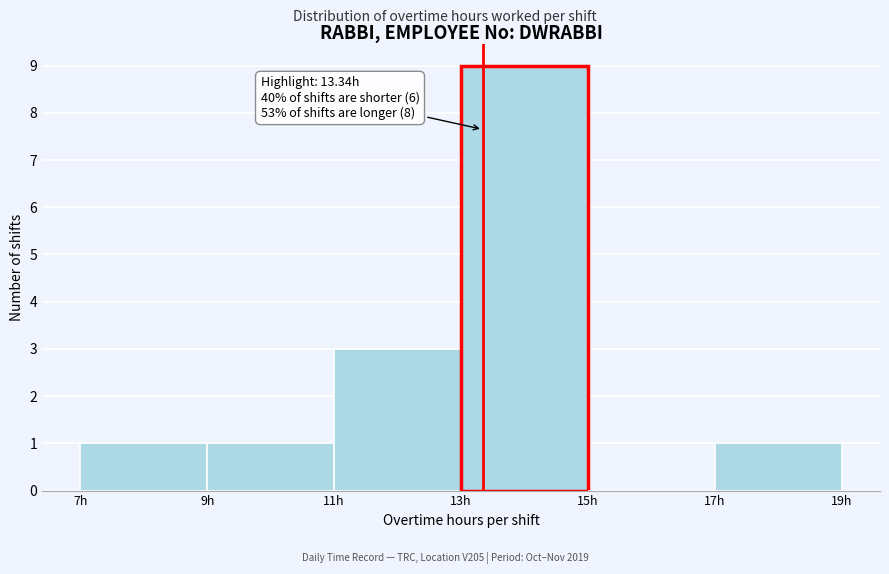

Over which range of the x-axis is the bar tallest?

13 to 15